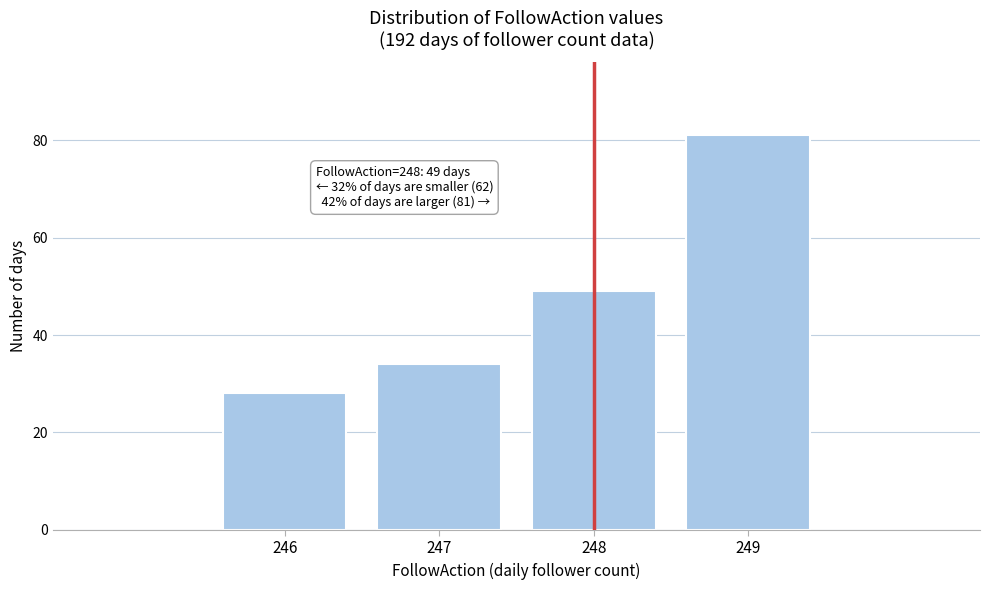

Reading left to right, what are all the values shown in this chart?

28	34	49	81